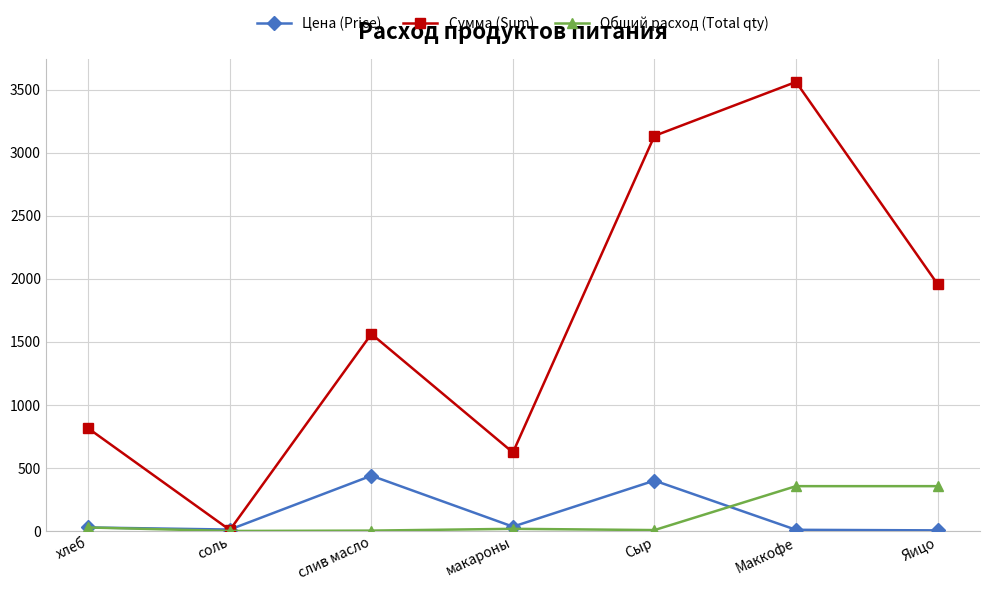

Read the Цена (Price) value at Яицо.

5.5